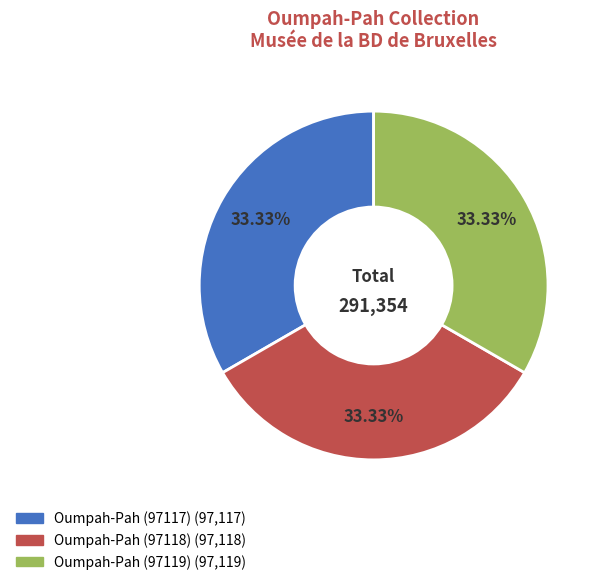

What percentage is the Oumpah-Pah (97119) slice, to the nearest percent?

33%